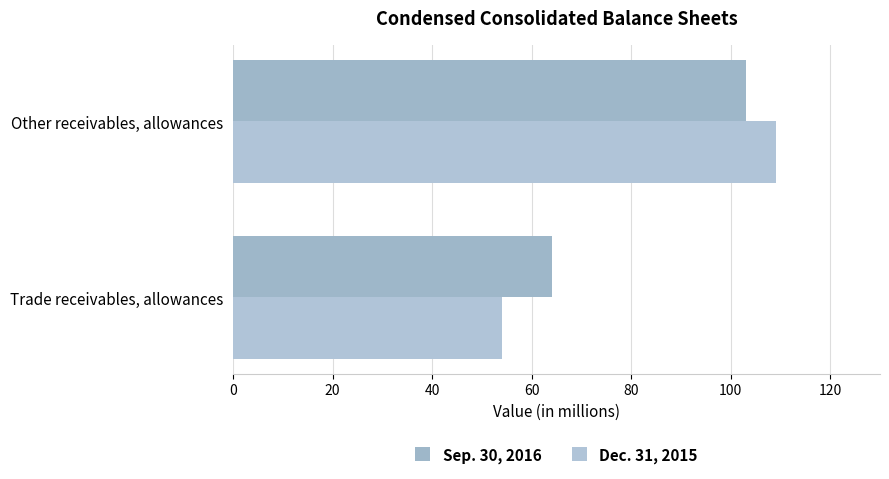

How many series are shown in this chart?

2